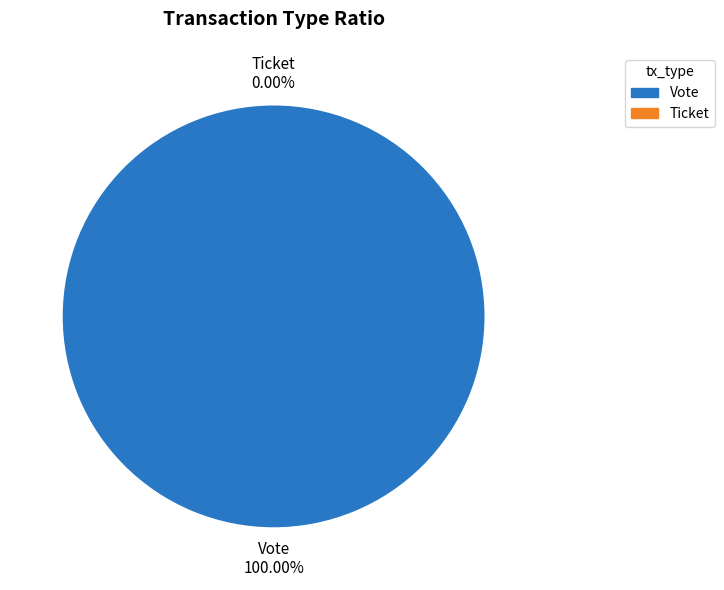

The Vote slice represents 100% of the pie. True or false?

True